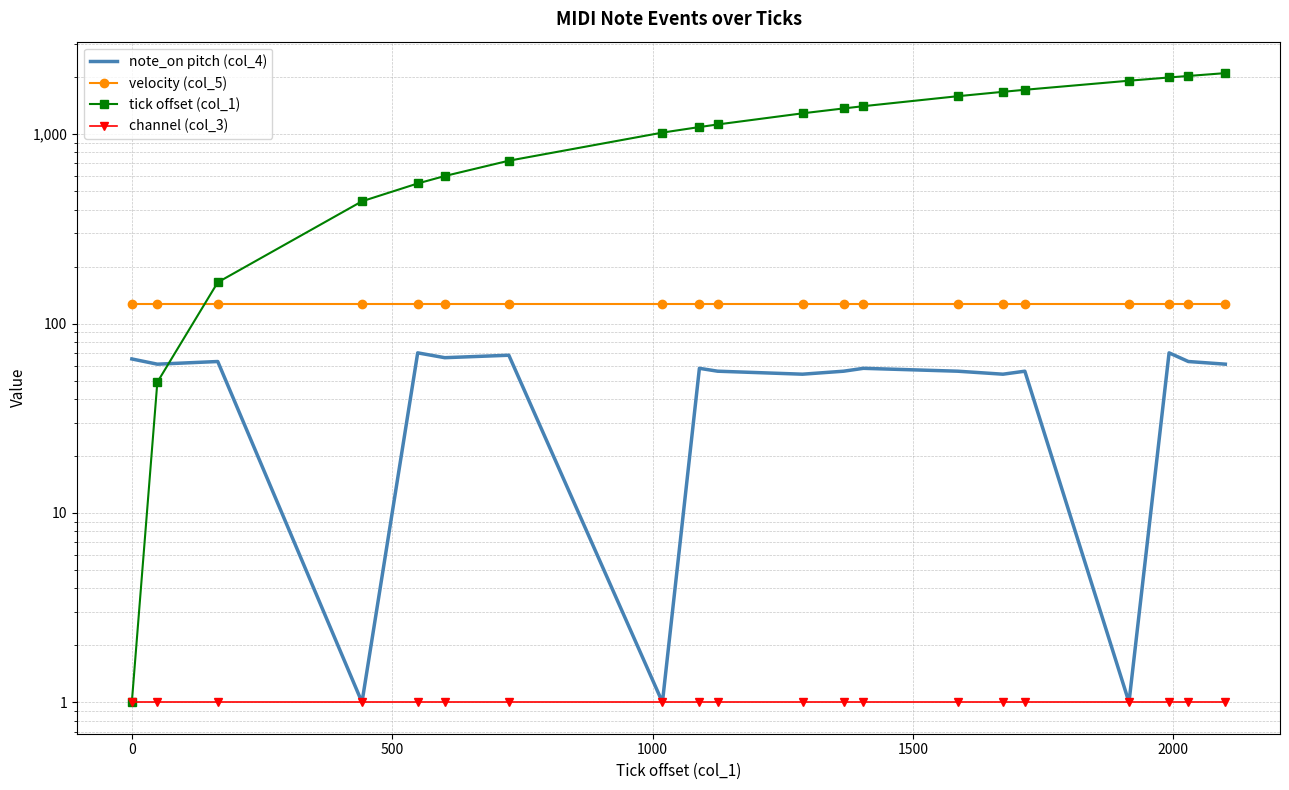

What is the average value of the note_on pitch (col_4) series?

52